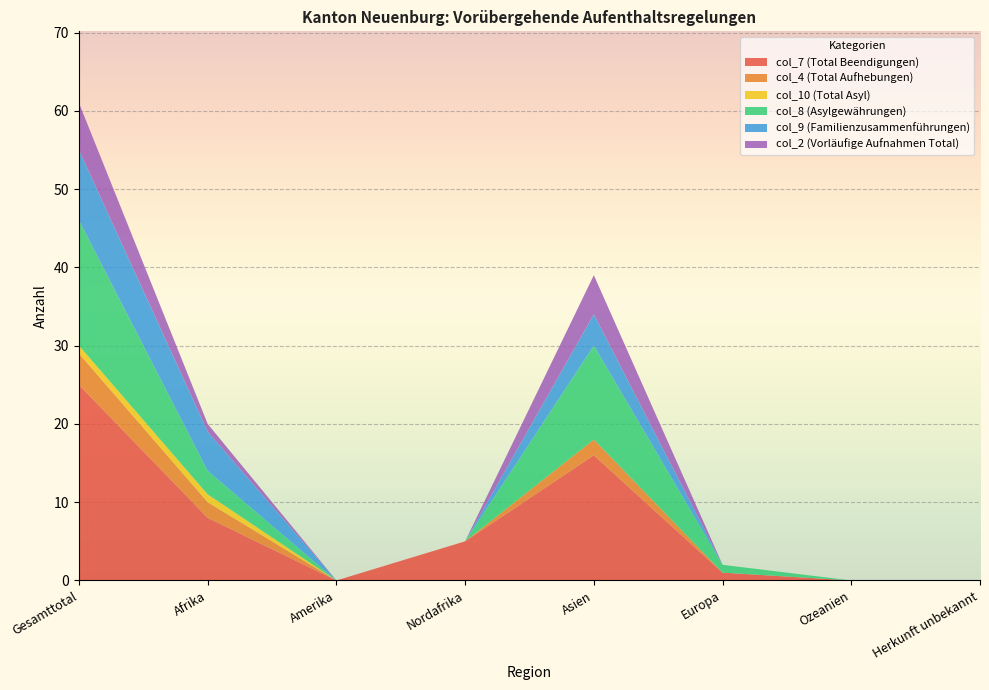

Reading left to right, list all the values displayed in this chart.

col_7 (Total Beendigungen): 25	8	0	5	16	1	0	0
col_4 (Total Aufhebungen): 4	2	0	0	2	0	0	0
col_10 (Total Asyl): 1	1	0	0	0	0	0	0
col_8 (Asylgewährungen): 16	3	0	0	12	1	0	0
col_9 (Familienzusammenführungen): 9	5	0	0	4	0	0	0
col_2 (Vorläufige Aufnahmen Total): 6	1	0	0	5	0	0	0